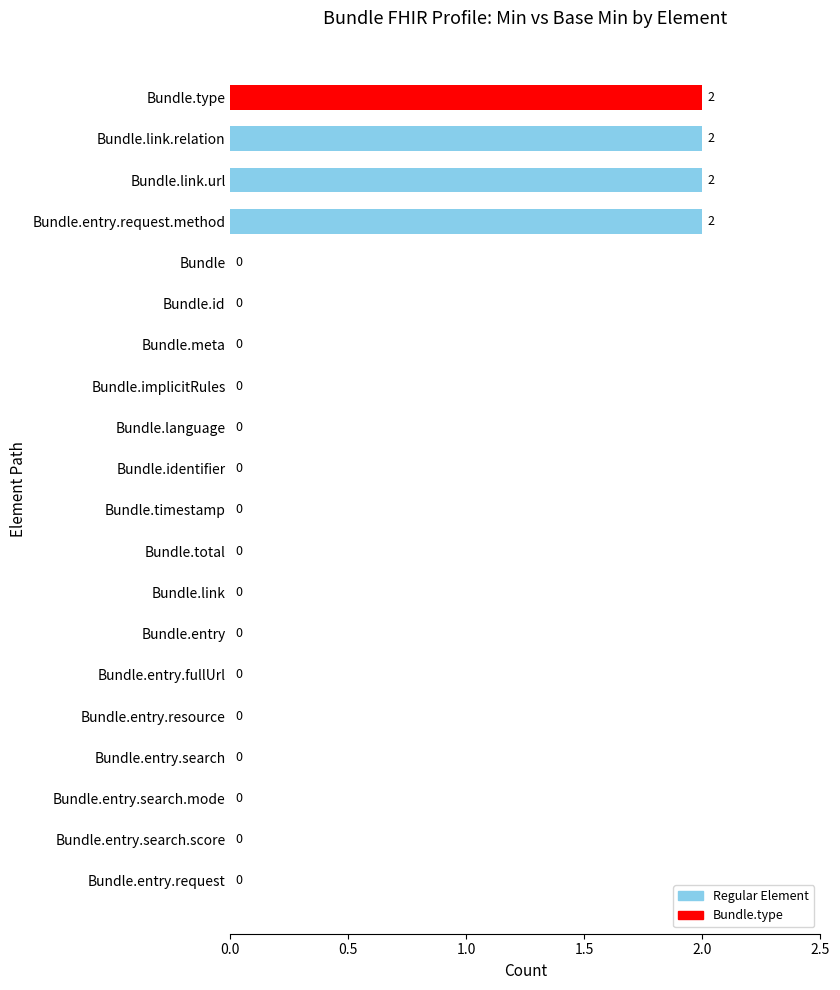

Count the number of data series in this chart.

1